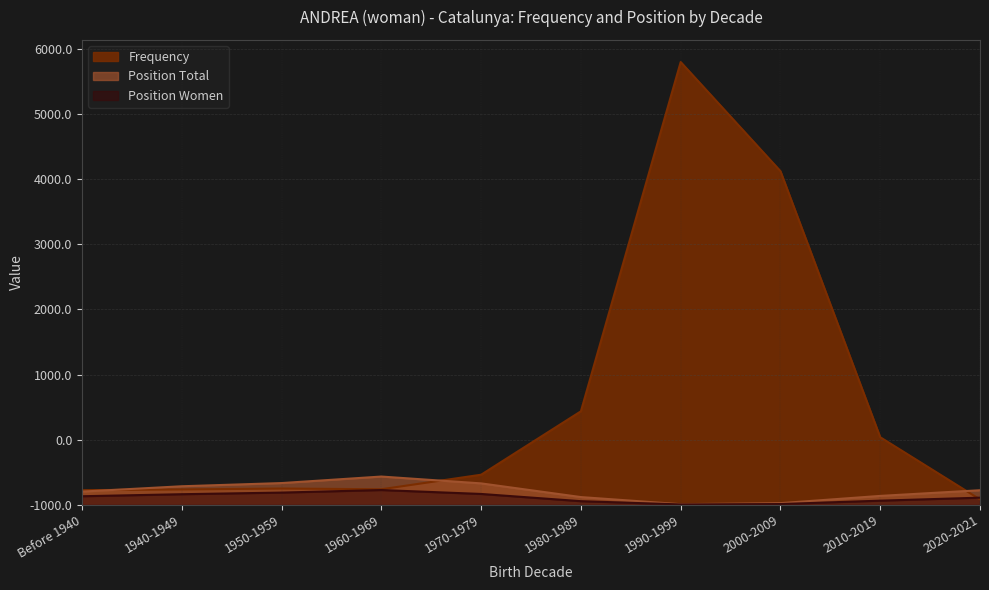

List the labels in order of Frequency value, smallest first.

2020-2021, Before 1940, 1940-1949, 1960-1969, 1950-1959, 1970-1979, 2010-2019, 1980-1989, 2000-2009, 1990-1999